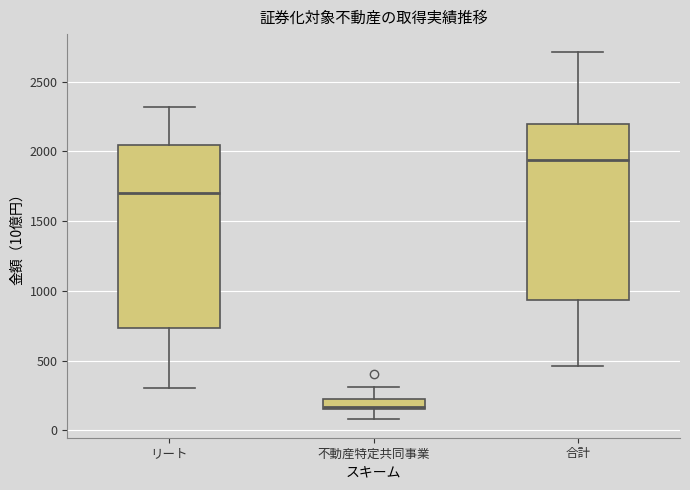

Comparing the boxes themselves (not the whiskers), which one is the tallest?

リート